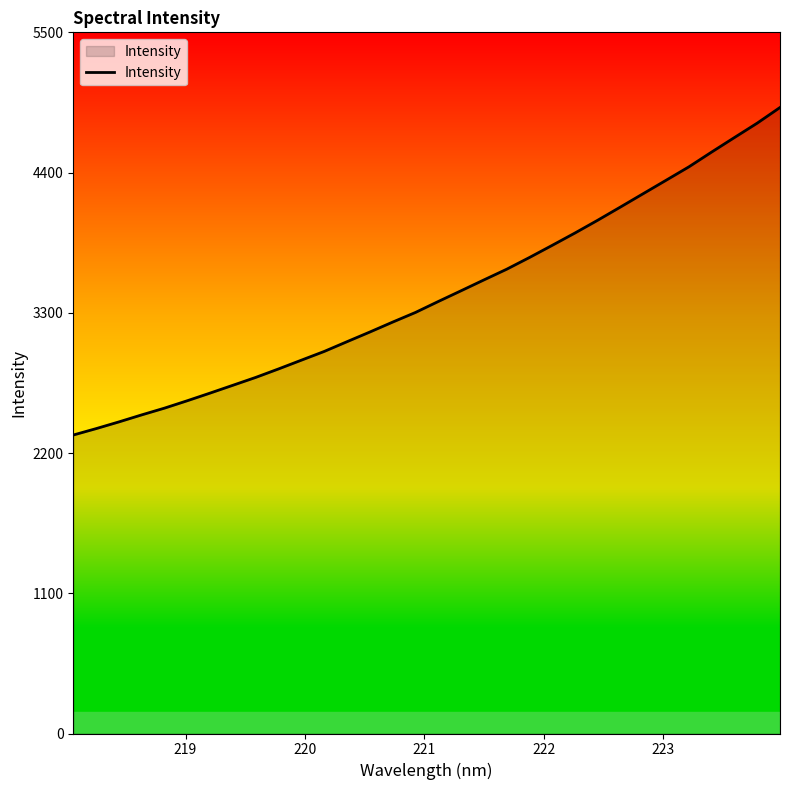

What is the sum of all values?

110235.4